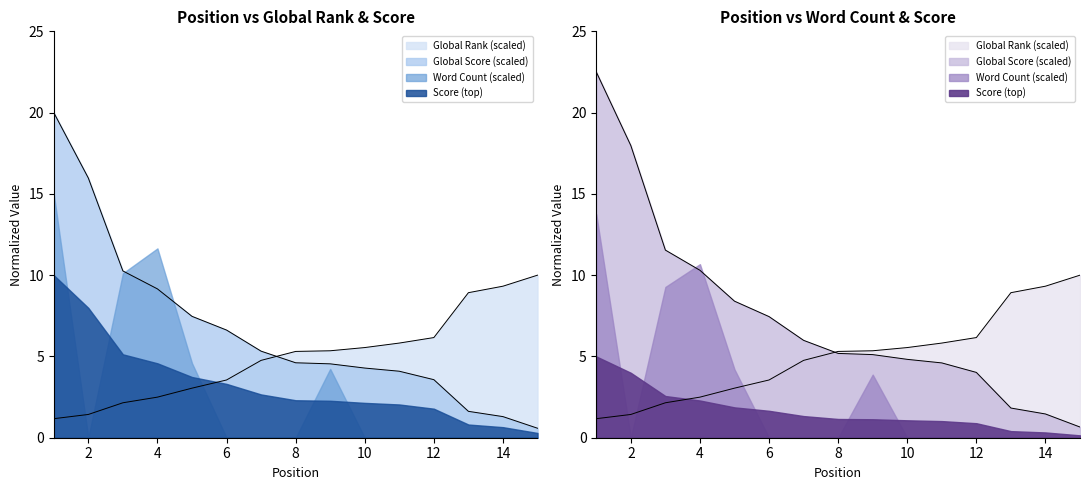

What is the difference between the highest and lowest values at 7?

1.2